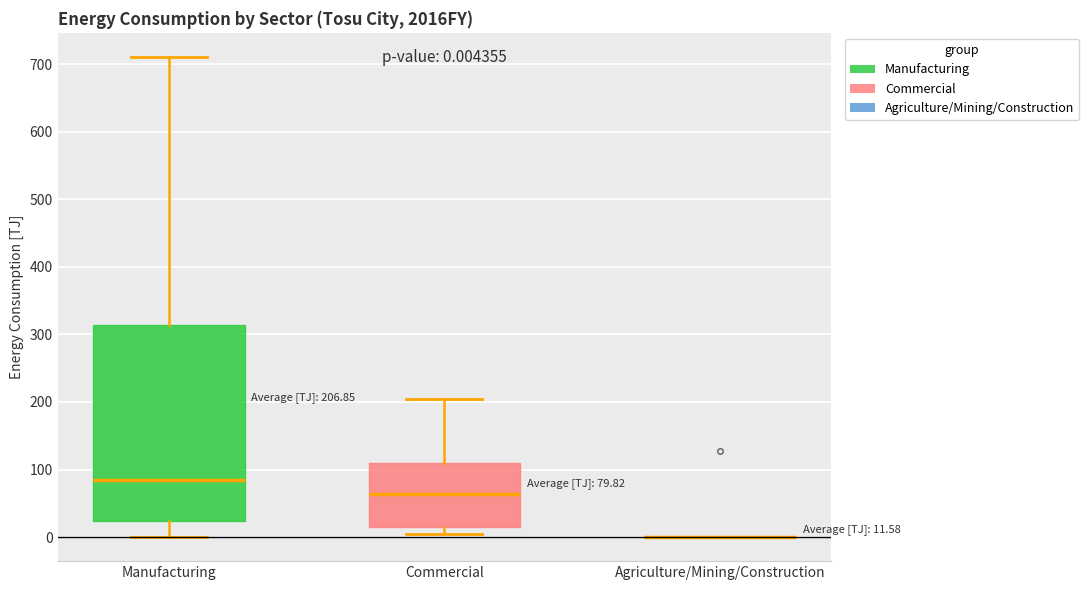

Which box is the tallest, from its lower edge to its upper edge?

Manufacturing